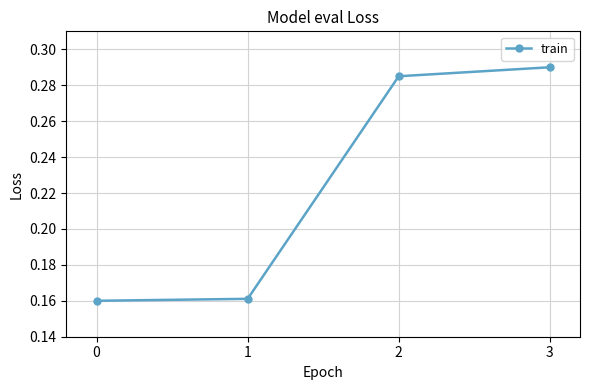

True or false: the data has more than 2 interior local peaks.

False